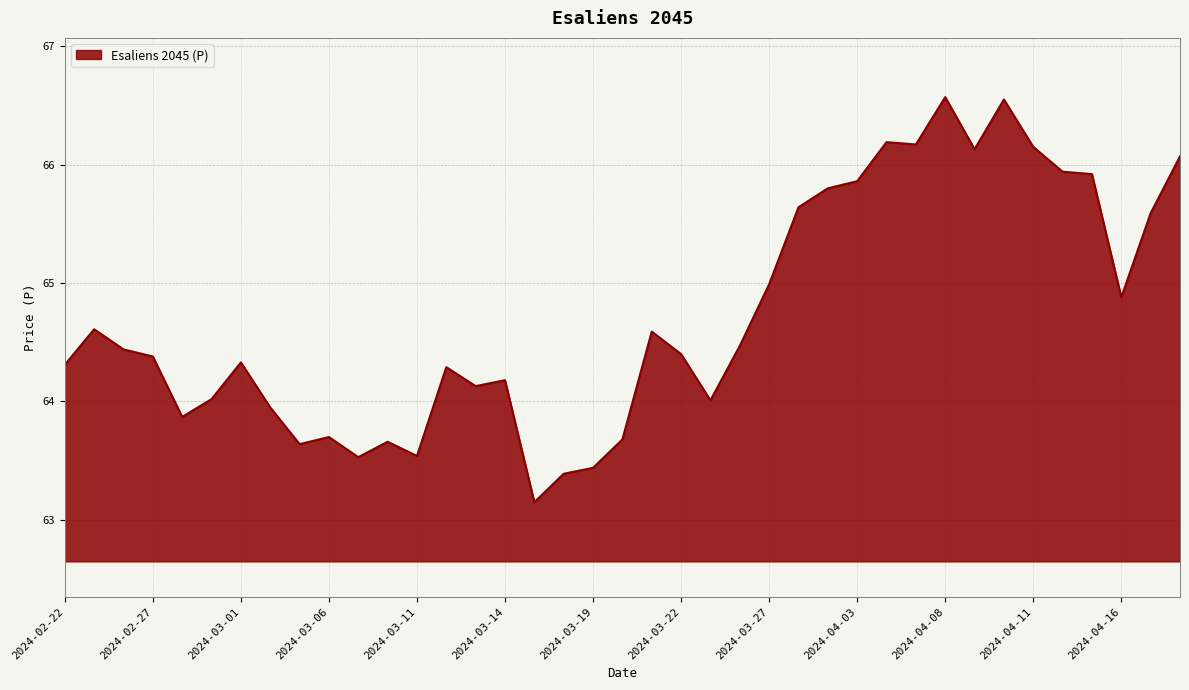

What is the difference between the maximum and minimum values?

3.4